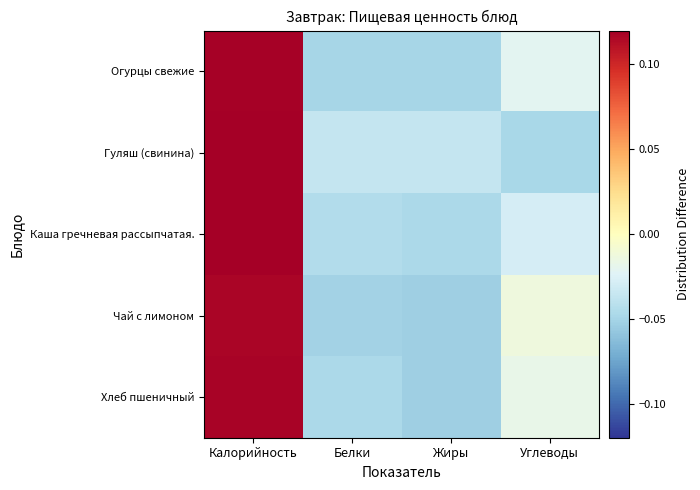

How many series are shown in this chart?

5